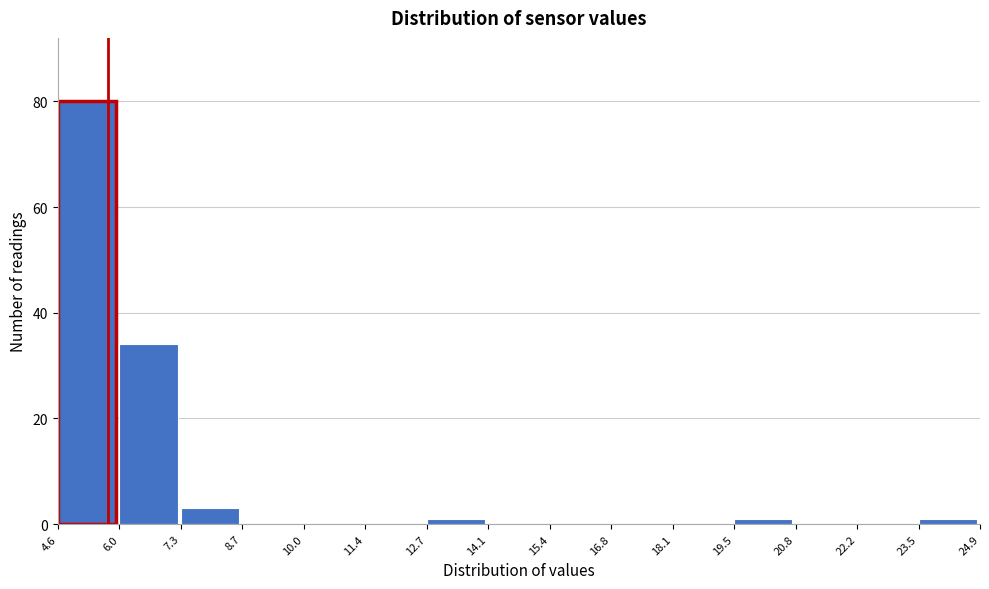

Reading left to right, transcribe this chart: for each bar, give the range it covers on the x-axis and its height. The values are not printed on the chart, so give them approximately, as read against the axis.

4.6 to 6.0: 80
6.0 to 7.3: 34
7.3 to 8.7: 4
8.7 to 10.0: 0
10.0 to 11.4: 0
11.4 to 12.7: 0
12.7 to 14.1: under 2
14.1 to 15.4: 0
15.4 to 16.8: 0
16.8 to 18.1: 0
18.1 to 19.5: 0
19.5 to 20.8: under 2
20.8 to 22.2: 0
22.2 to 23.5: 0
23.5 to 24.9: under 2